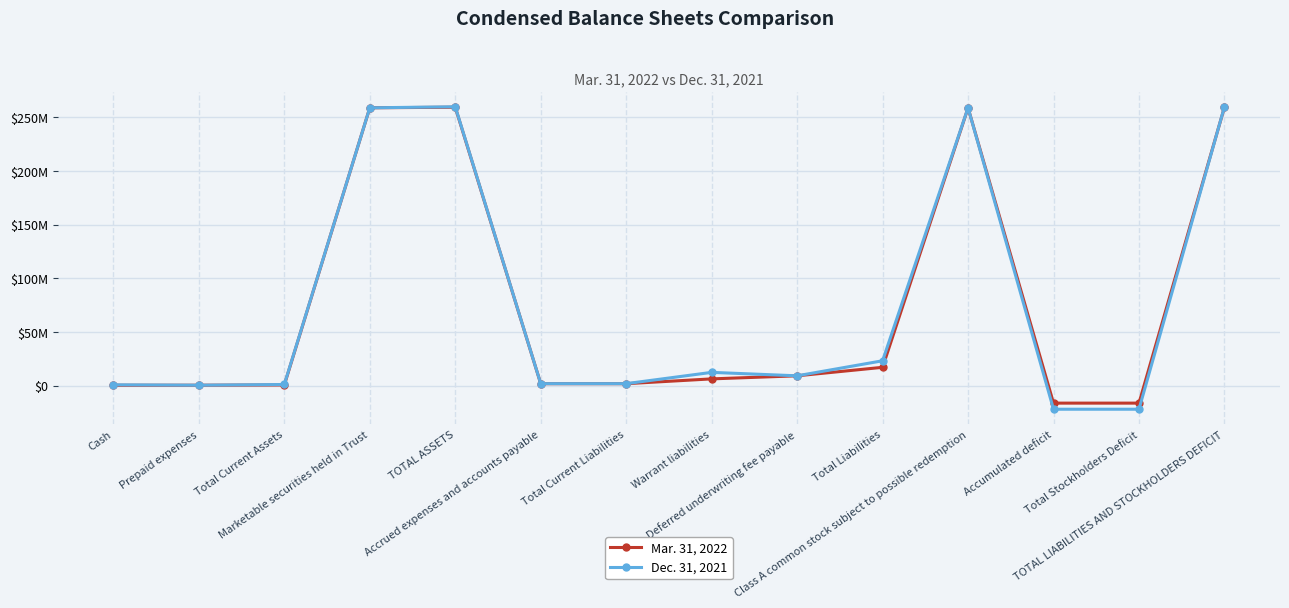

Rank the series by their average value, from highest to lowest.

Dec. 31, 2021, Mar. 31, 2022